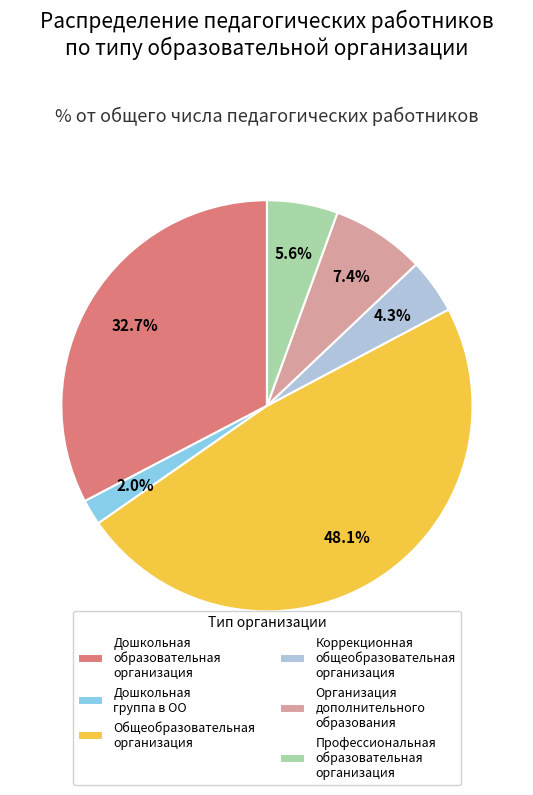

To the nearest percent, what is the average slice percentage?

17%